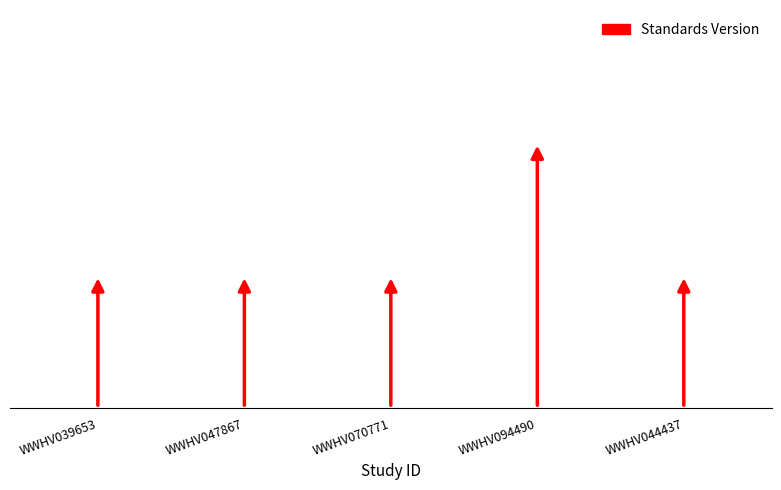

Does the chart contain stacked bars?

No